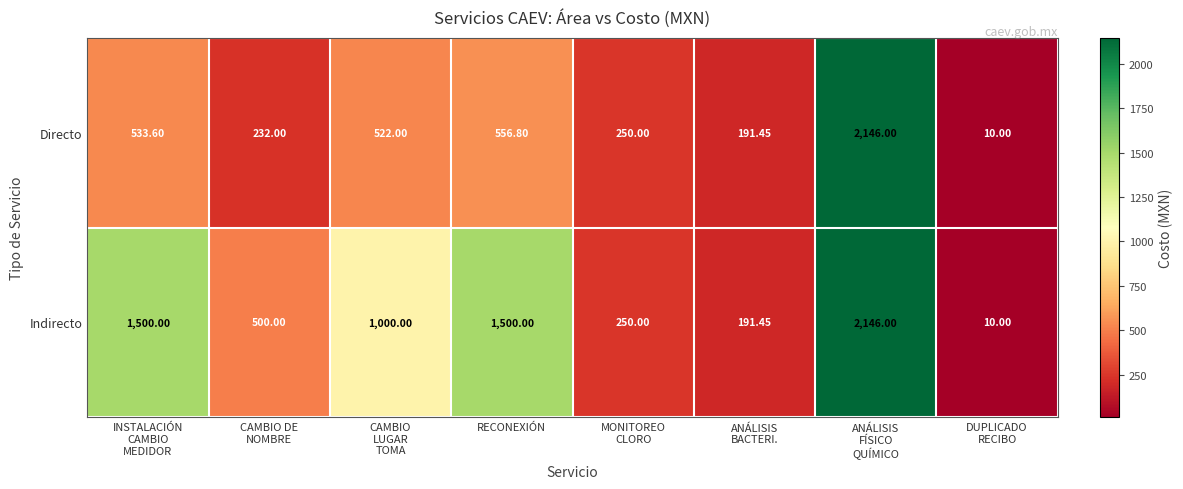

Rank the series by their average value, from lowest to highest.

Directo, Indirecto